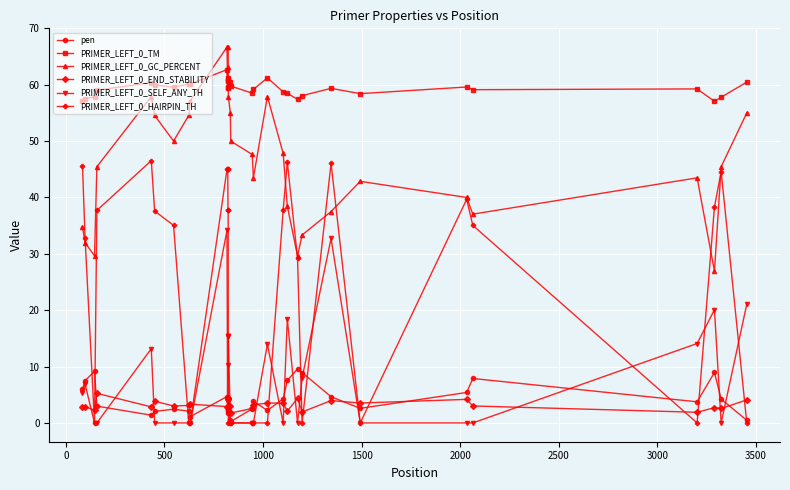

Rank the series by their maximum value, from highest to lowest.

PRIMER_LEFT_0_GC_PERCENT, PRIMER_LEFT_0_TM, PRIMER_LEFT_0_HAIRPIN_TH, PRIMER_LEFT_0_SELF_ANY_TH, pen, PRIMER_LEFT_0_END_STABILITY